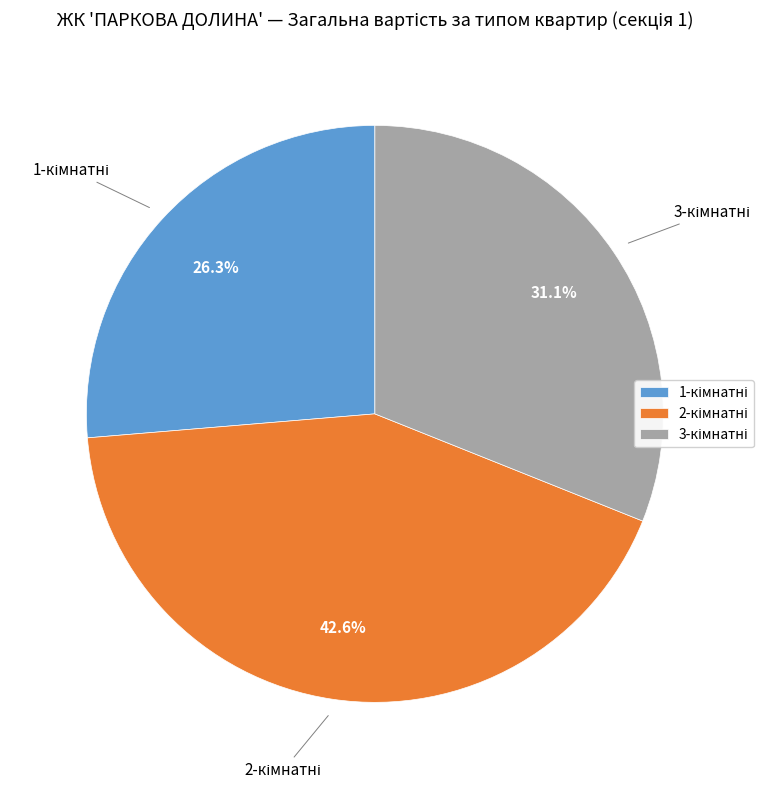

Is there a majority slice in this chart?

No